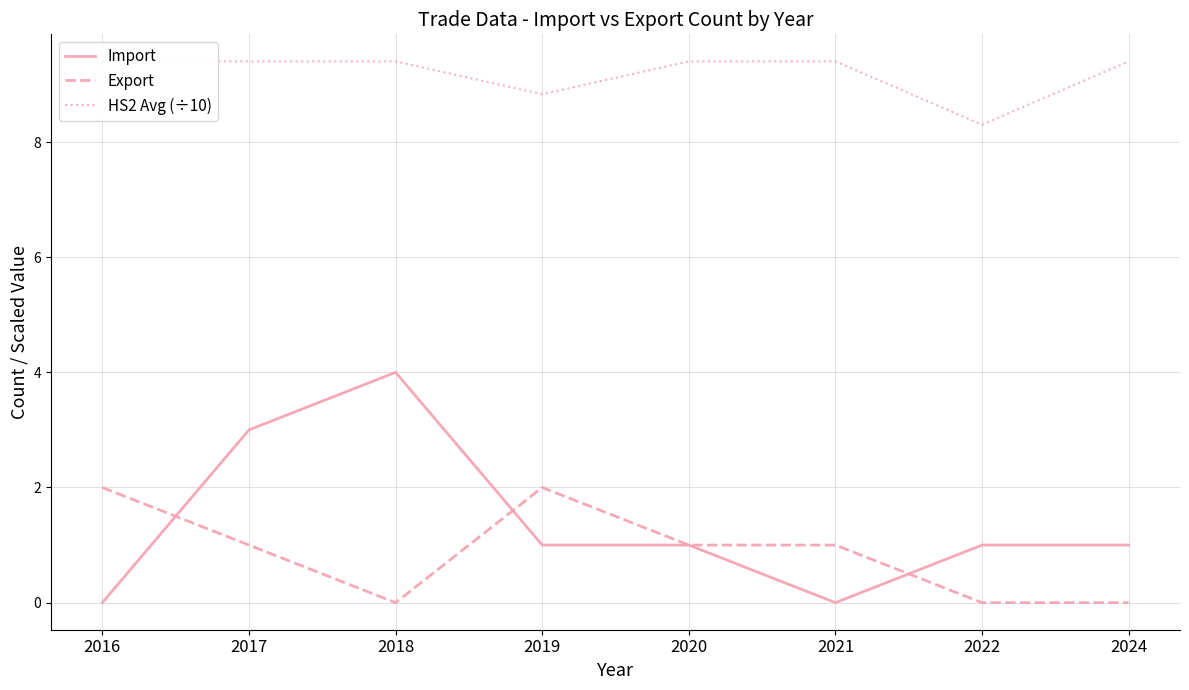

What is the sum of all Import values?

11